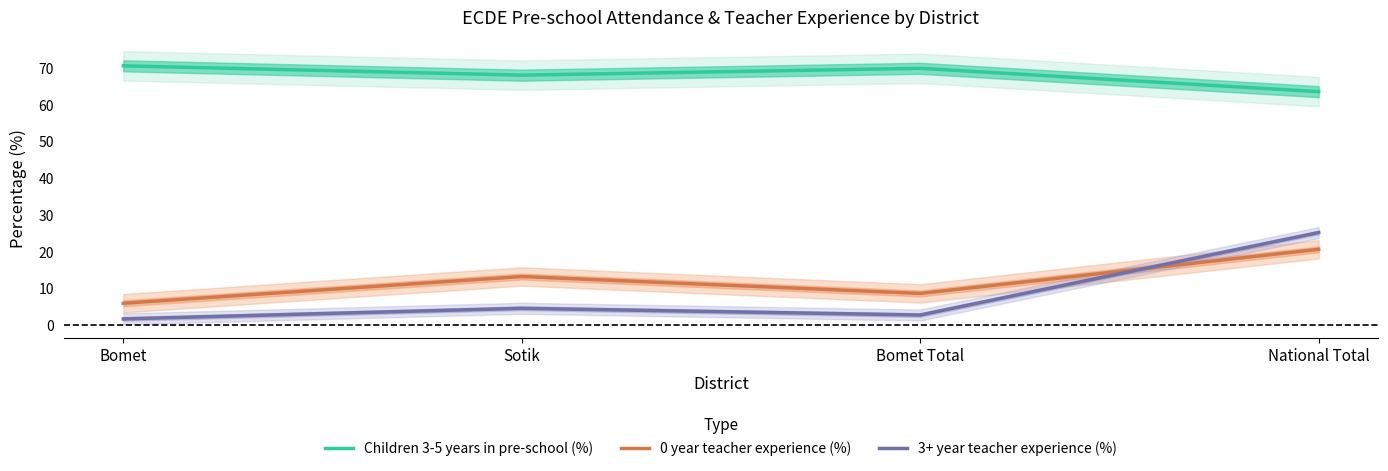

True or false: Children 3-5 years in pre-school (%) and 0 year teacher experience (%) cross at least once.

False